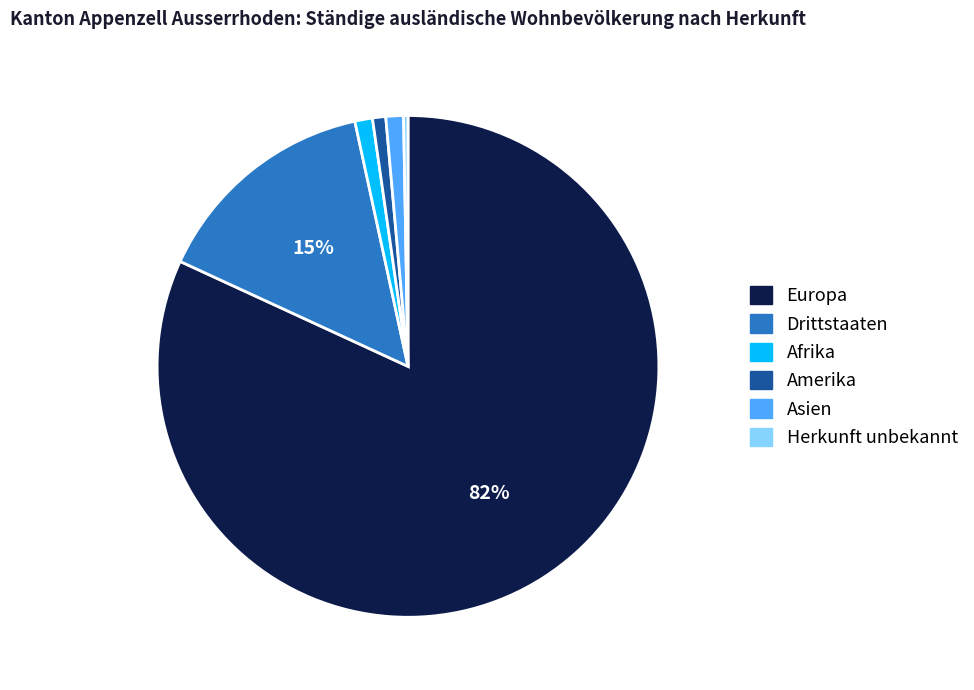

Is it true that Asien is 11% of the pie?

False